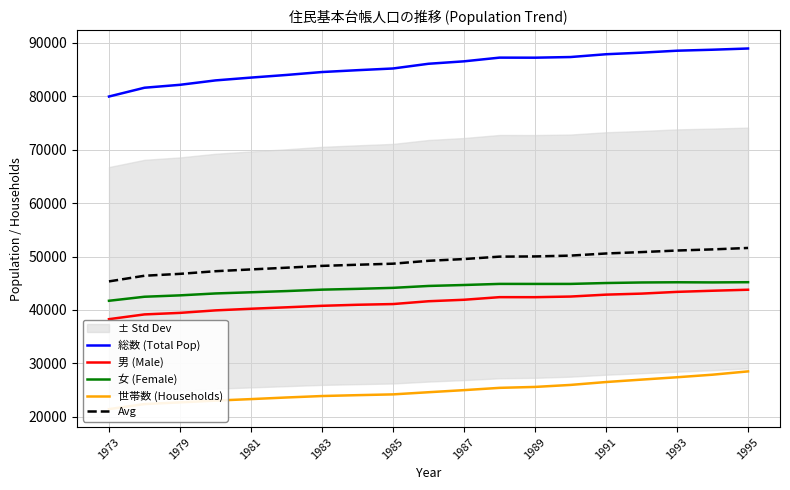

What is the approximate value of 男 (Male) at 1981?

40214.0